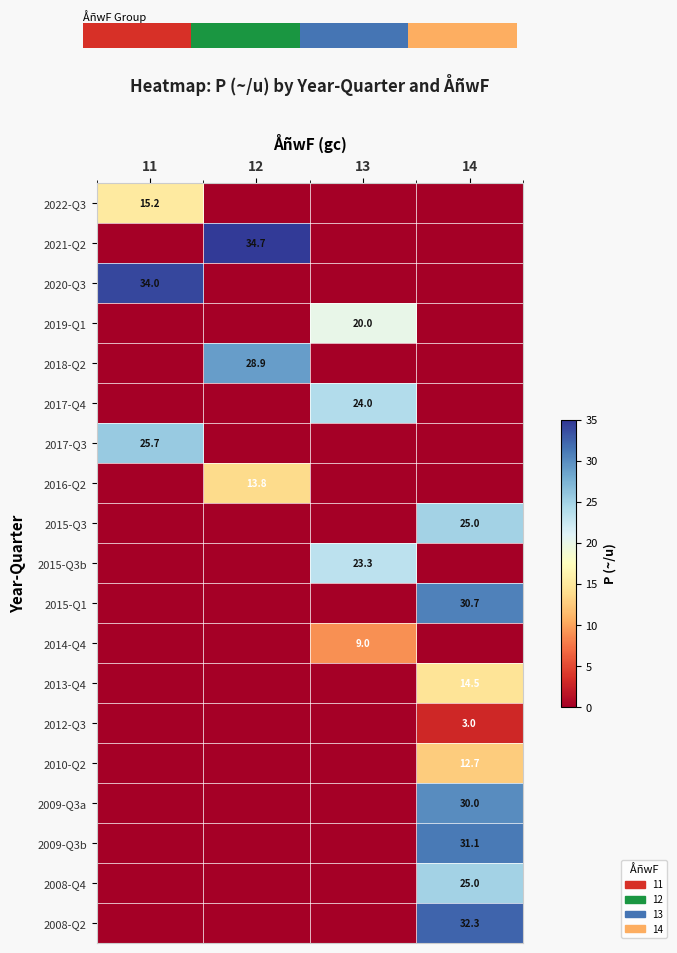

The value of 2015-Q3b at 14 is 15.0. True or false?

False